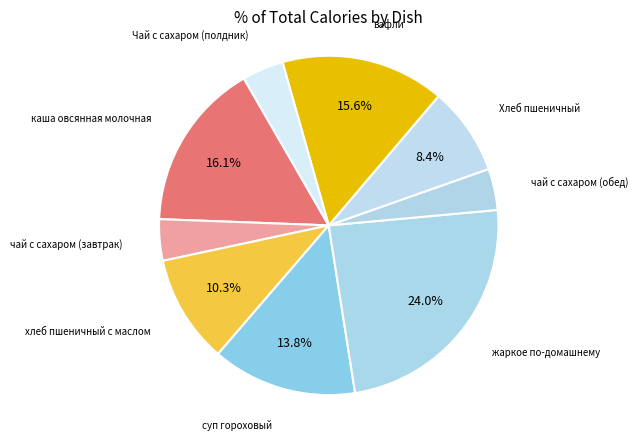

How many slices are in this pie chart?

9